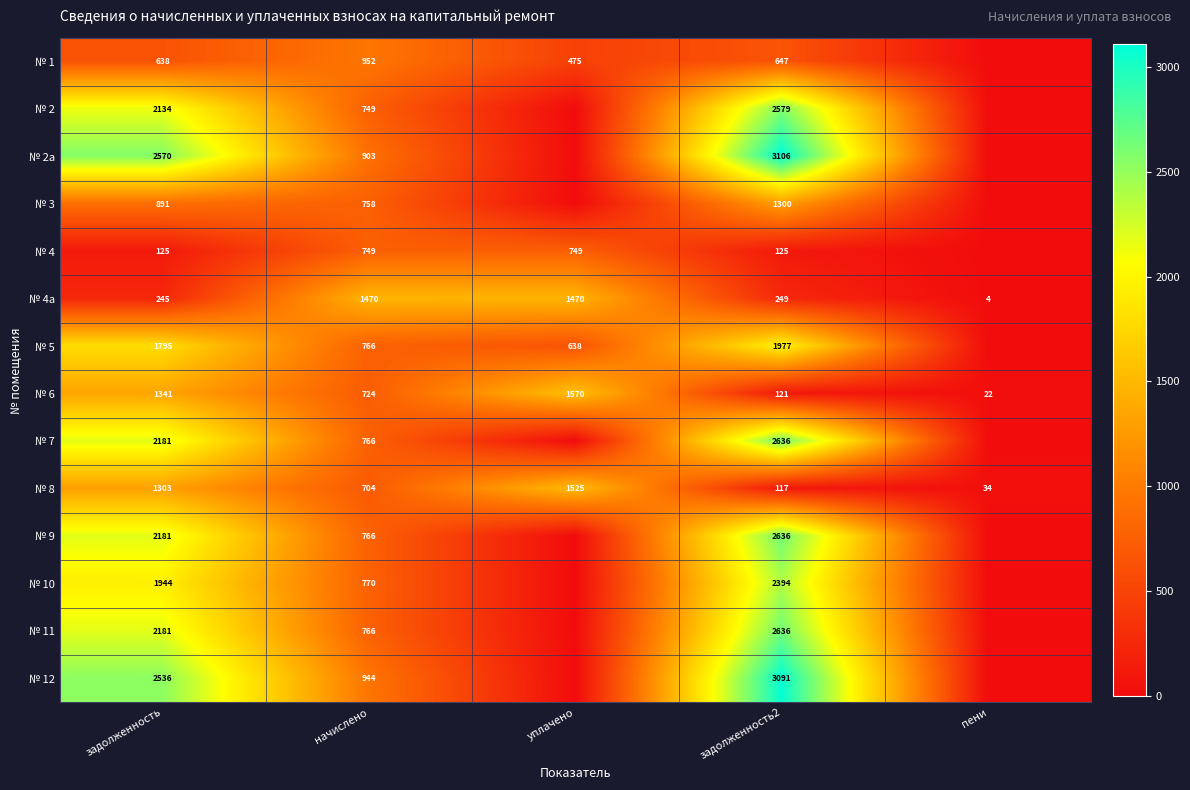

At which category does the chart reach its minimum across all series?

пени